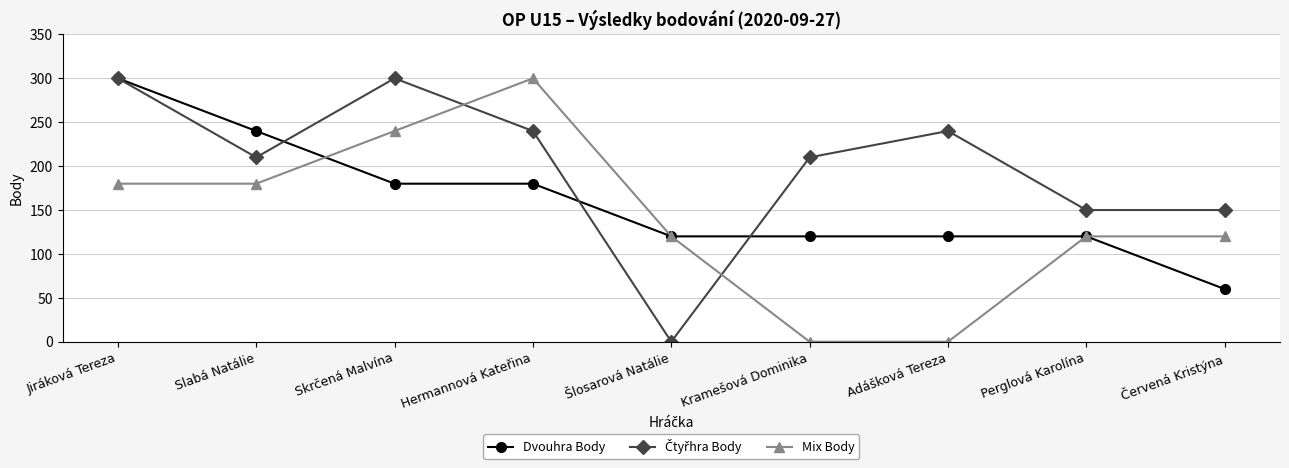

What is the total value across all series at Šlosarová Natálie?

240